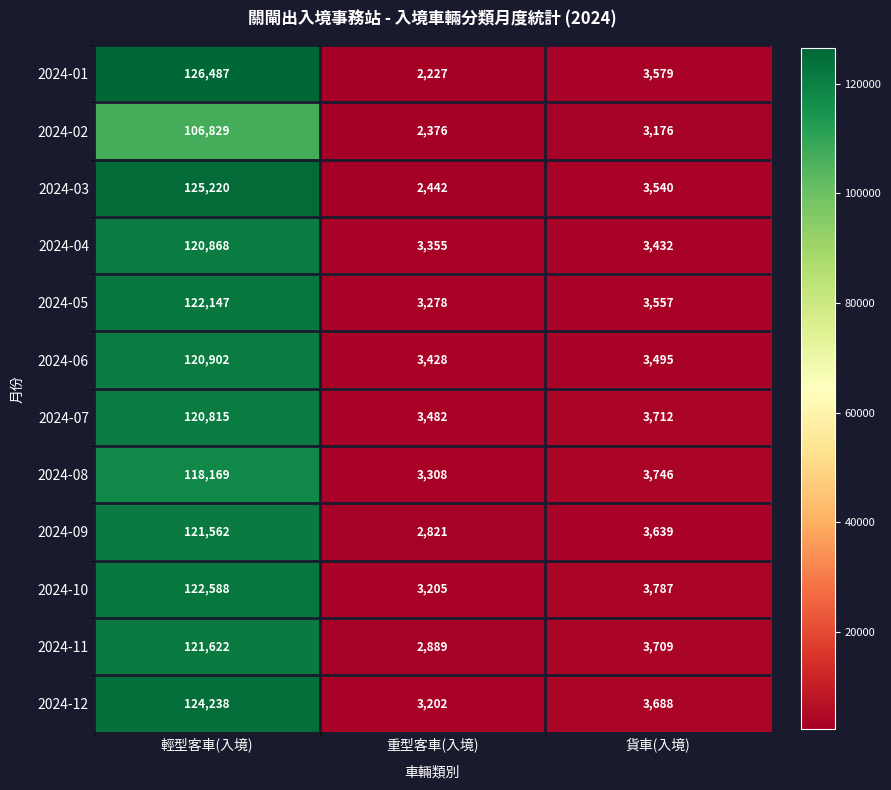

Which category has the lowest value across all series?

重型客車(入境)